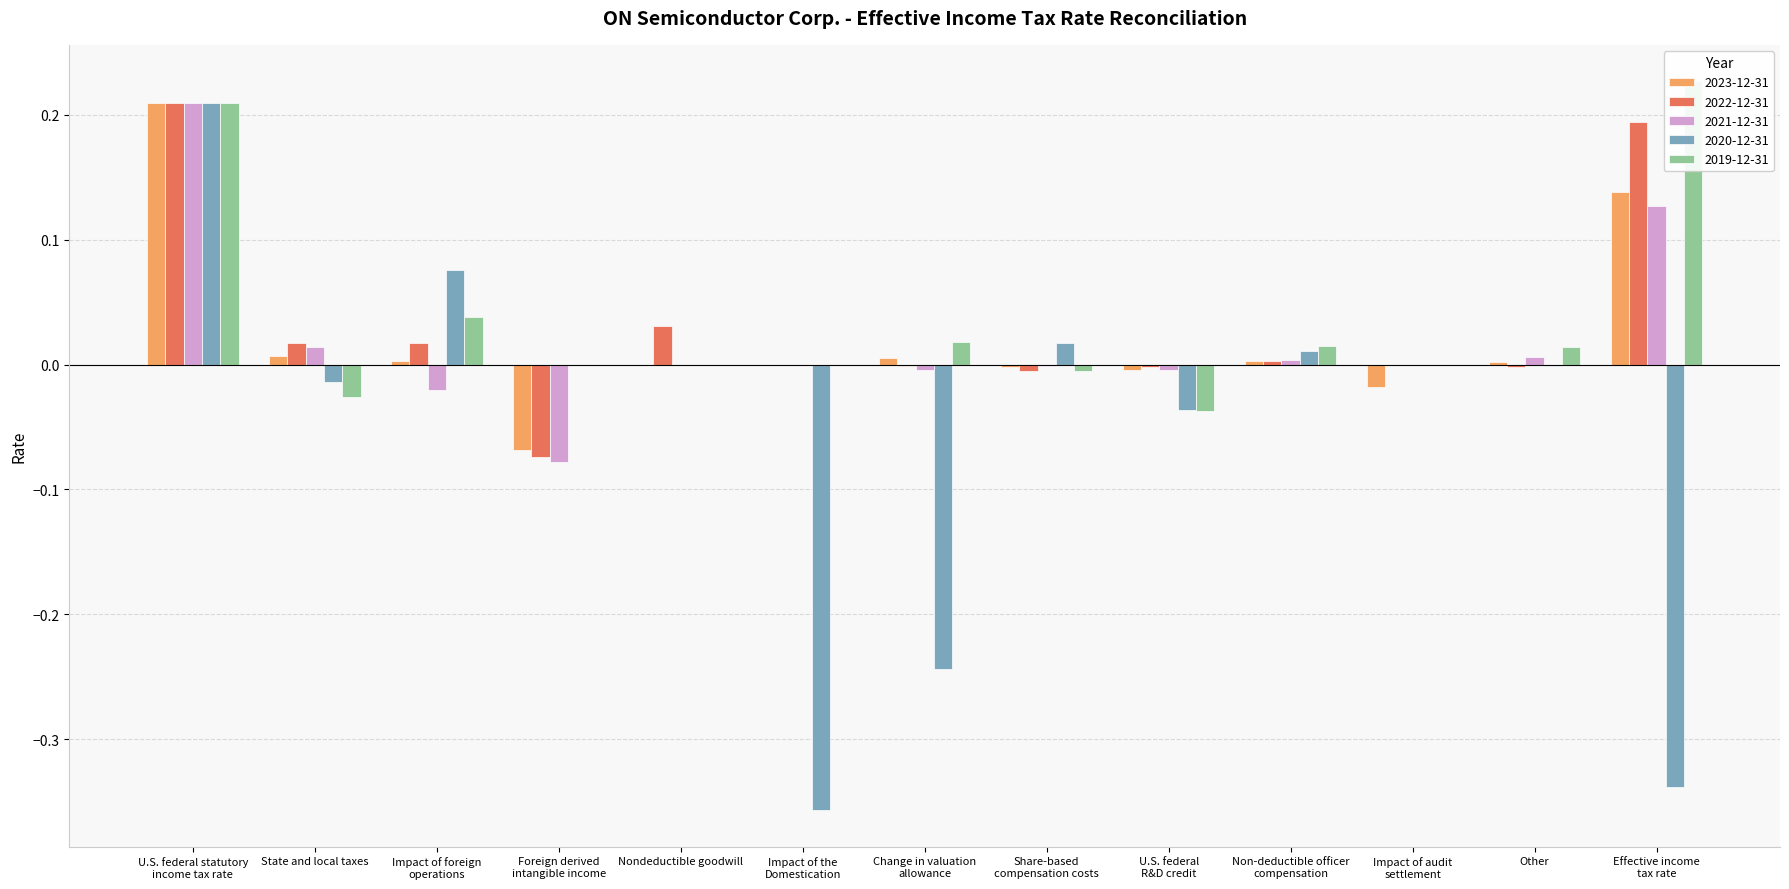

Are the bars grouped side by side (vs. stacked)?

Yes